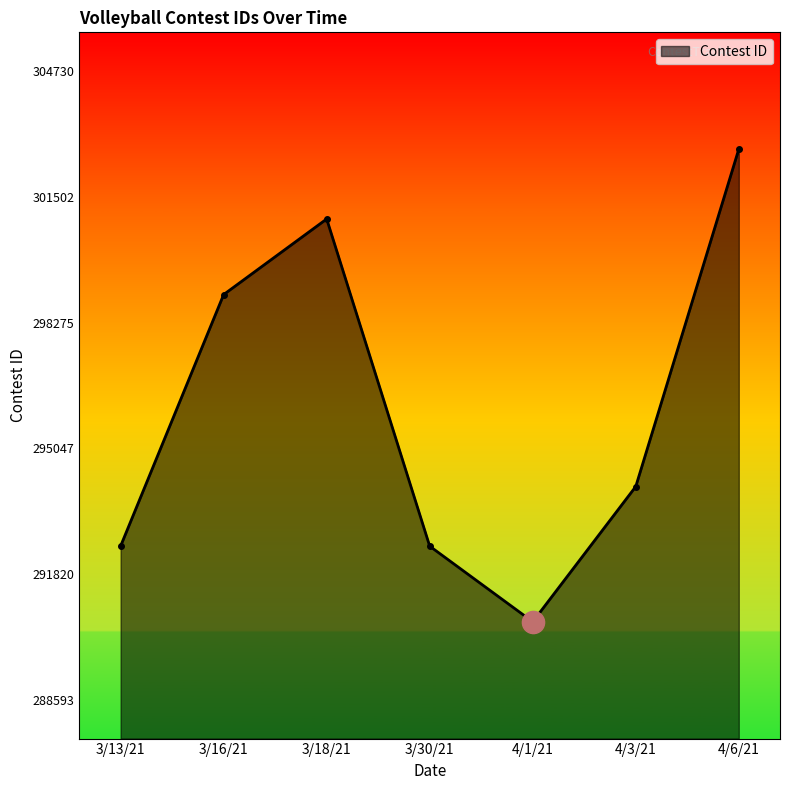

What is the difference between the values at 3/16/21 and 4/3/21?

4930